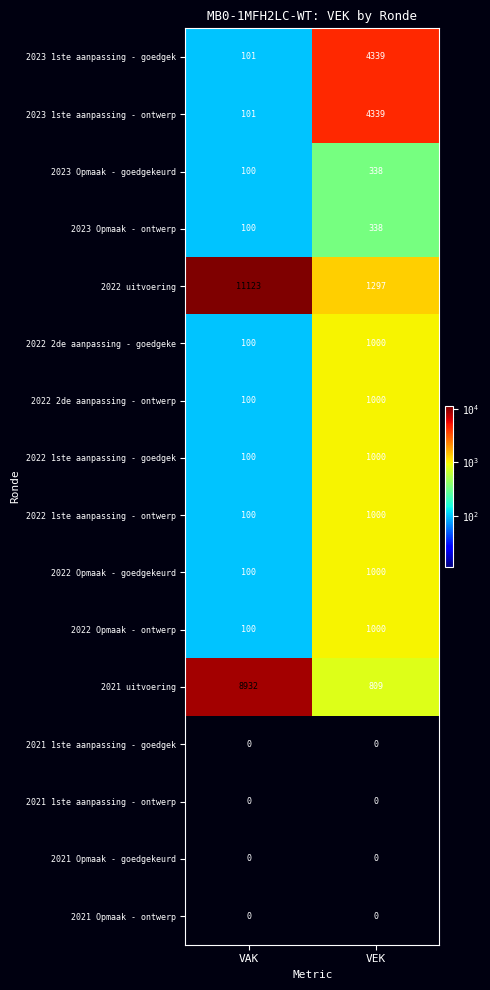

The 2023 Opmaak - ontwerp series shows 47 at VAK. True or false?

False